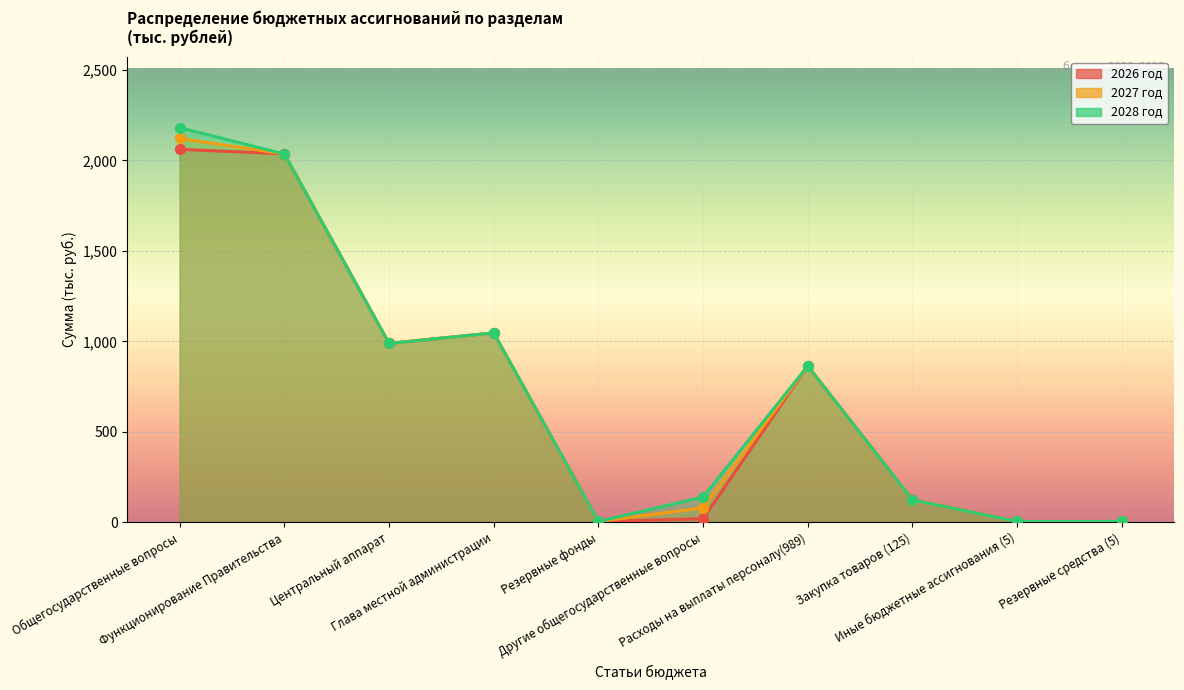

Which series has the widest spread of Y values?

2028 год